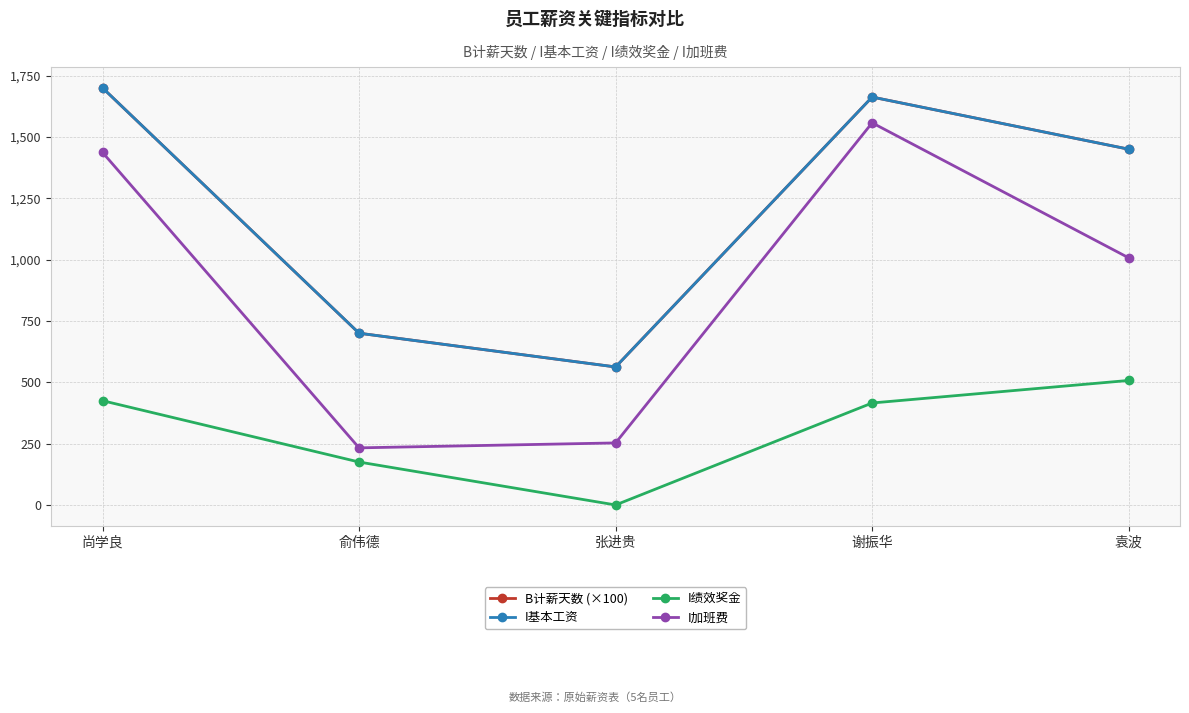

How many lines are shown in the chart?

4